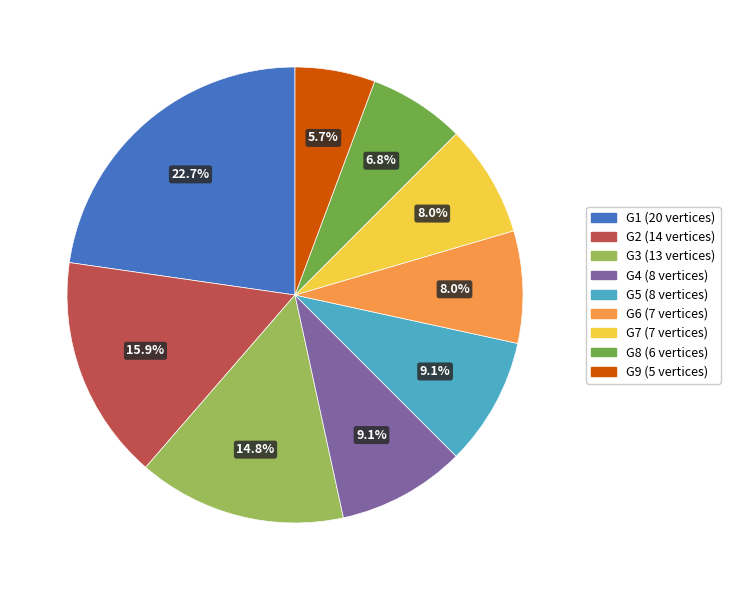

To the nearest percent, what is the combined percentage of G9 and G4?

15%